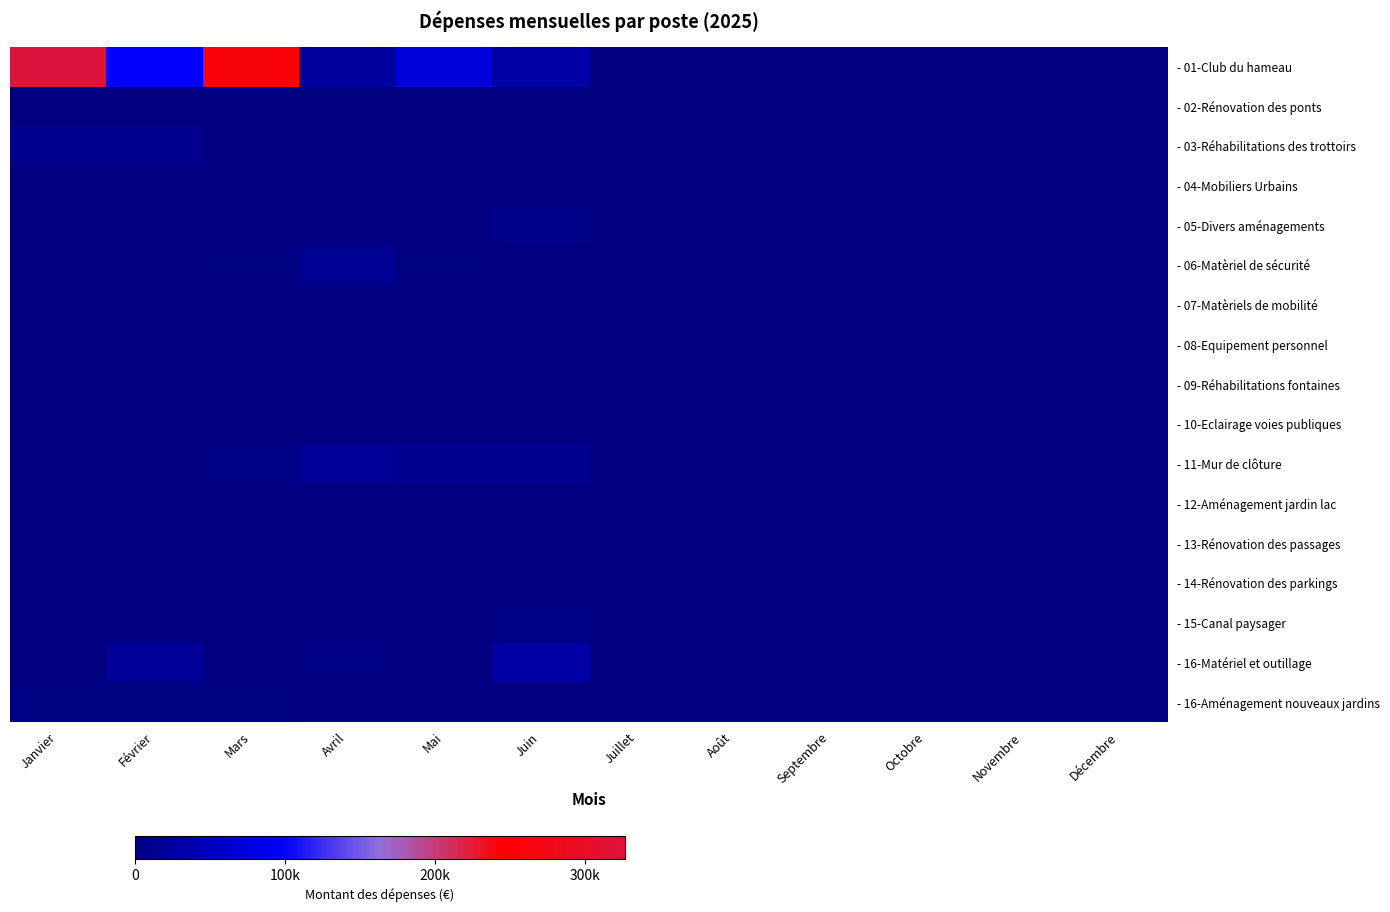

Reading left to right, extract all data points from this chart.

- 01-Club du hameau: Janvier=326767.0	Février=96289.0	Mars=259033.0	Avril=24859.0	Mai=71839.0	Juin=29532.5	Juillet=0.0	Août=0.0	Septembre=0.0	Octobre=0.0	Novembre=0.0	Décembre=0.0
- 02-Rénovation des ponts: Janvier=0.0	Février=0.0	Mars=0.0	Avril=0.0	Mai=0.0	Juin=0.0	Juillet=0.0	Août=0.0	Septembre=0.0	Octobre=0.0	Novembre=0.0	Décembre=0.0
- 03-Réhabilitations des trottoirs: Janvier=11420.0	Février=10365.0	Mars=0.0	Avril=2160.0	Mai=0.0	Juin=0.0	Juillet=0.0	Août=0.0	Septembre=0.0	Octobre=0.0	Novembre=0.0	Décembre=0.0
- 04-Mobiliers Urbains: Janvier=0.0	Février=0.0	Mars=0.0	Avril=0.0	Mai=0.0	Juin=0.0	Juillet=0.0	Août=0.0	Septembre=0.0	Octobre=0.0	Novembre=0.0	Décembre=0.0
- 05-Divers aménagements: Janvier=0.0	Février=0.0	Mars=0.0	Avril=0.0	Mai=0.0	Juin=8300.0	Juillet=0.0	Août=0.0	Septembre=0.0	Octobre=0.0	Novembre=0.0	Décembre=0.0
- 06-Matèriel de sécurité: Janvier=0.0	Février=0.0	Mars=3251.5	Avril=16063.4	Mai=3593.0	Juin=0.0	Juillet=0.0	Août=0.0	Septembre=0.0	Octobre=0.0	Novembre=0.0	Décembre=0.0
- 07-Matèriels de mobilité: Janvier=0.0	Février=0.0	Mars=0.0	Avril=0.0	Mai=0.0	Juin=0.0	Juillet=0.0	Août=0.0	Septembre=0.0	Octobre=0.0	Novembre=0.0	Décembre=0.0
- 08-Equipement personnel: Janvier=0.0	Février=0.0	Mars=0.0	Avril=0.0	Mai=0.0	Juin=0.0	Juillet=0.0	Août=0.0	Septembre=0.0	Octobre=0.0	Novembre=0.0	Décembre=0.0
- 09-Réhabilitations fontaines: Janvier=0.0	Février=0.0	Mars=0.0	Avril=0.0	Mai=0.0	Juin=0.0	Juillet=0.0	Août=0.0	Septembre=0.0	Octobre=0.0	Novembre=0.0	Décembre=0.0
- 10-Eclairage voies publiques: Janvier=0.0	Février=0.0	Mars=0.0	Avril=0.0	Mai=0.0	Juin=0.0	Juillet=0.0	Août=0.0	Septembre=0.0	Octobre=0.0	Novembre=0.0	Décembre=0.0
- 11-Mur de clôture: Janvier=0.0	Février=0.0	Mars=5450.0	Avril=17900.0	Mai=11513.0	Juin=12250.0	Juillet=0.0	Août=0.0	Septembre=0.0	Octobre=0.0	Novembre=0.0	Décembre=0.0
- 12-Aménagement jardin lac: Janvier=0.0	Février=0.0	Mars=0.0	Avril=0.0	Mai=0.0	Juin=0.0	Juillet=0.0	Août=0.0	Septembre=0.0	Octobre=0.0	Novembre=0.0	Décembre=0.0
- 13-Rénovation des passages: Janvier=0.0	Février=0.0	Mars=0.0	Avril=0.0	Mai=0.0	Juin=0.0	Juillet=0.0	Août=0.0	Septembre=0.0	Octobre=0.0	Novembre=0.0	Décembre=0.0
- 14-Rénovation des parkings: Janvier=0.0	Février=0.0	Mars=0.0	Avril=0.0	Mai=0.0	Juin=0.0	Juillet=0.0	Août=0.0	Septembre=0.0	Octobre=0.0	Novembre=0.0	Décembre=0.0
- 15-Canal paysager: Janvier=0.0	Février=400.0	Mars=0.0	Avril=0.0	Mai=0.0	Juin=6120.0	Juillet=0.0	Août=0.0	Septembre=0.0	Octobre=0.0	Novembre=0.0	Décembre=0.0
- 16-Matériel et outillage: Janvier=0.0	Février=18500.0	Mars=1620.0	Avril=5016.0	Mai=2020.0	Juin=28660.0	Juillet=0.0	Août=0.0	Septembre=0.0	Octobre=0.0	Novembre=0.0	Décembre=0.0
- 16-Aménagement nouveaux jardins: Janvier=3050.0	Février=3284.0	Mars=3333.6	Avril=0.0	Mai=0.0	Juin=0.0	Juillet=0.0	Août=0.0	Septembre=0.0	Octobre=0.0	Novembre=0.0	Décembre=0.0